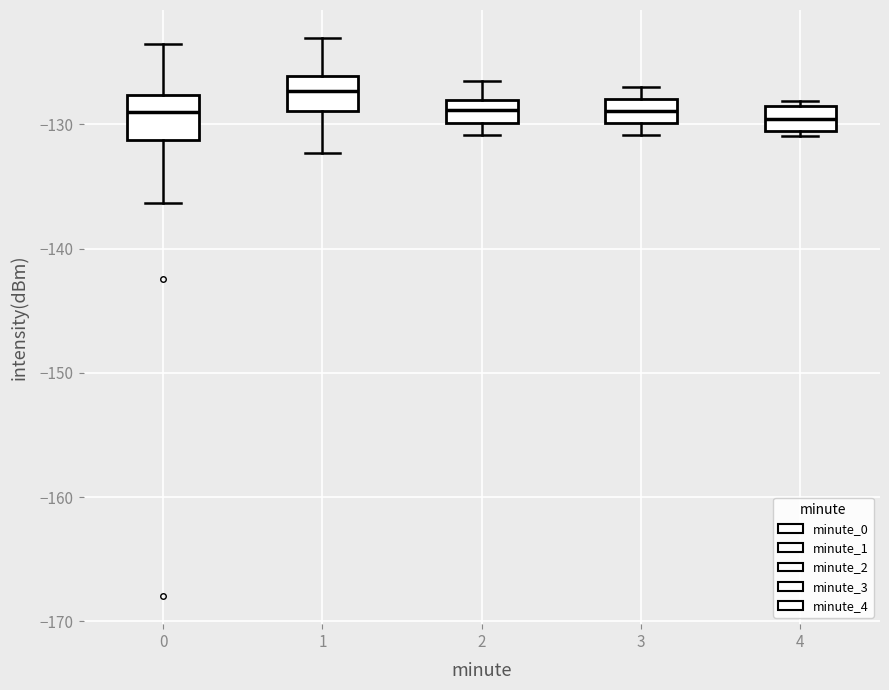

Reading left to right, read every box against the y-axis: the position of its median line, the range the box covers, and the ends of its whiskers. The values are not printed on the chart, so give them approximately, as read against the axis.

0: median -129, box -131 to -128, whiskers -136 to -124
1: median -127, box -129 to -126, whiskers -132 to -123
2: median -129, box -130 to -128, whiskers -131 to -127
3: median -129, box -130 to -128, whiskers -131 to -127
4: median -130, box -131 to -129, whiskers -131 (just below the box's lower edge) to -128